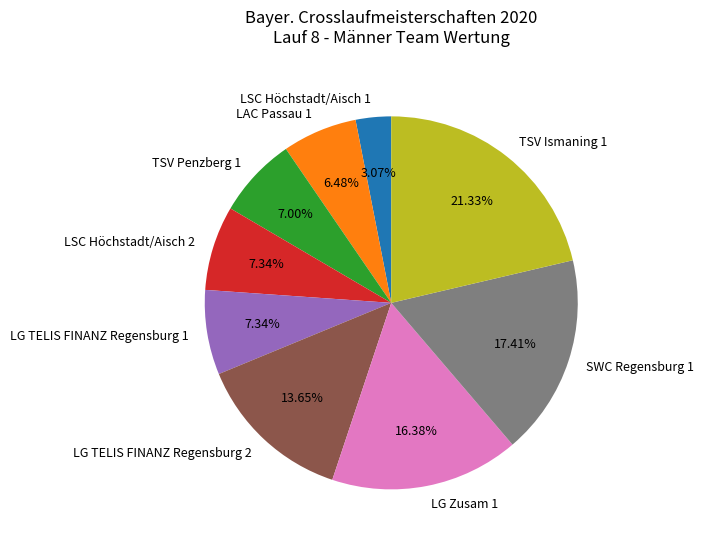

What is the ratio of the value at LSC Höchstadt/Aisch 1 to the value at LG TELIS FINANZ Regensburg 1?

0.4